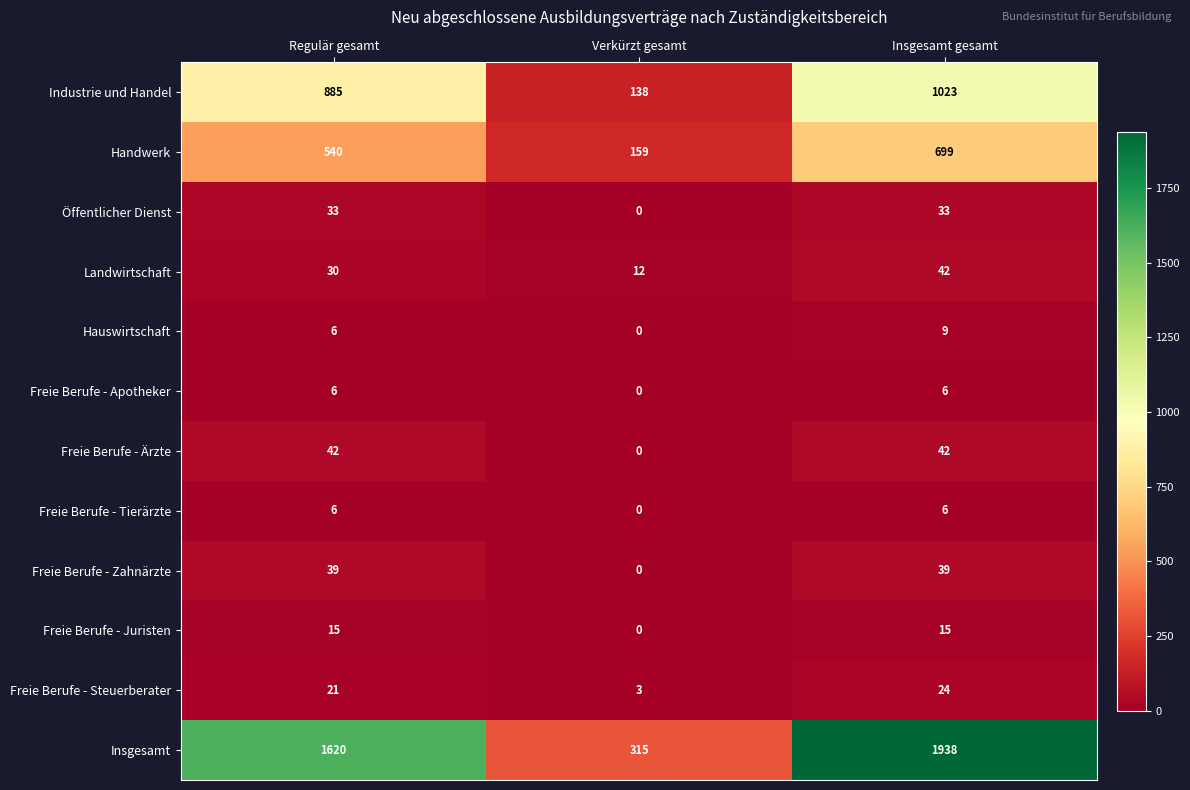

How many Hauswirtschaft values are between 0 and 9?

3